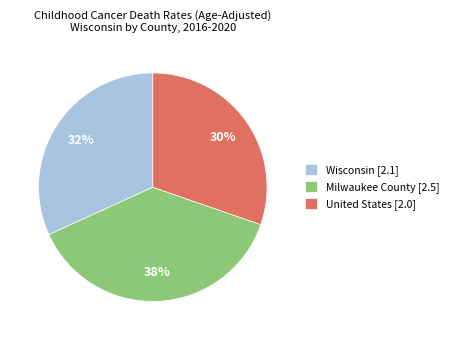

Does Wisconsin account for over 50% of the chart?

No